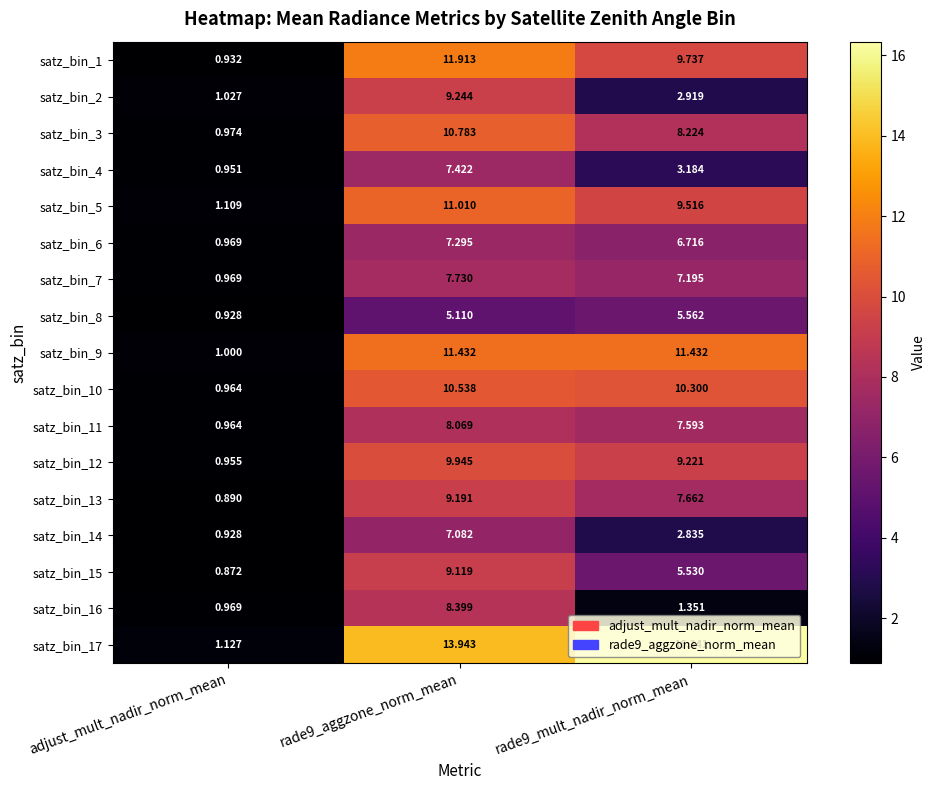

Which category has the lowest value in the satz_bin_13 series?

adjust_mult_nadir_norm_mean